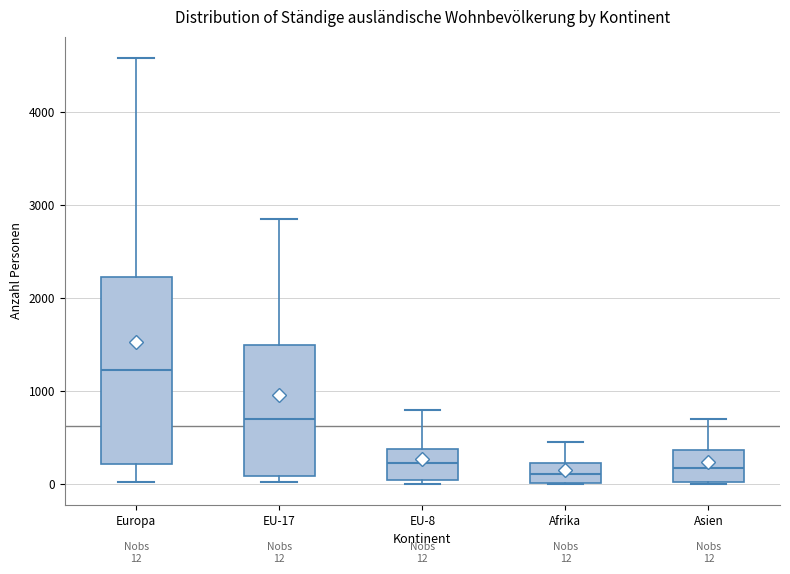

Which box is the tallest, from its lower edge to its upper edge?

Europa